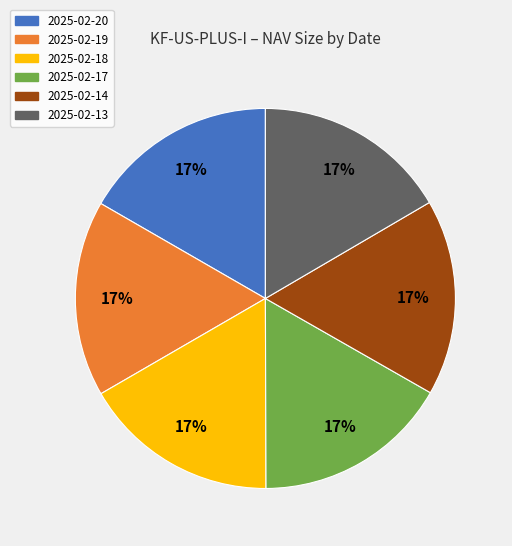

Does any single category account for the majority?

No